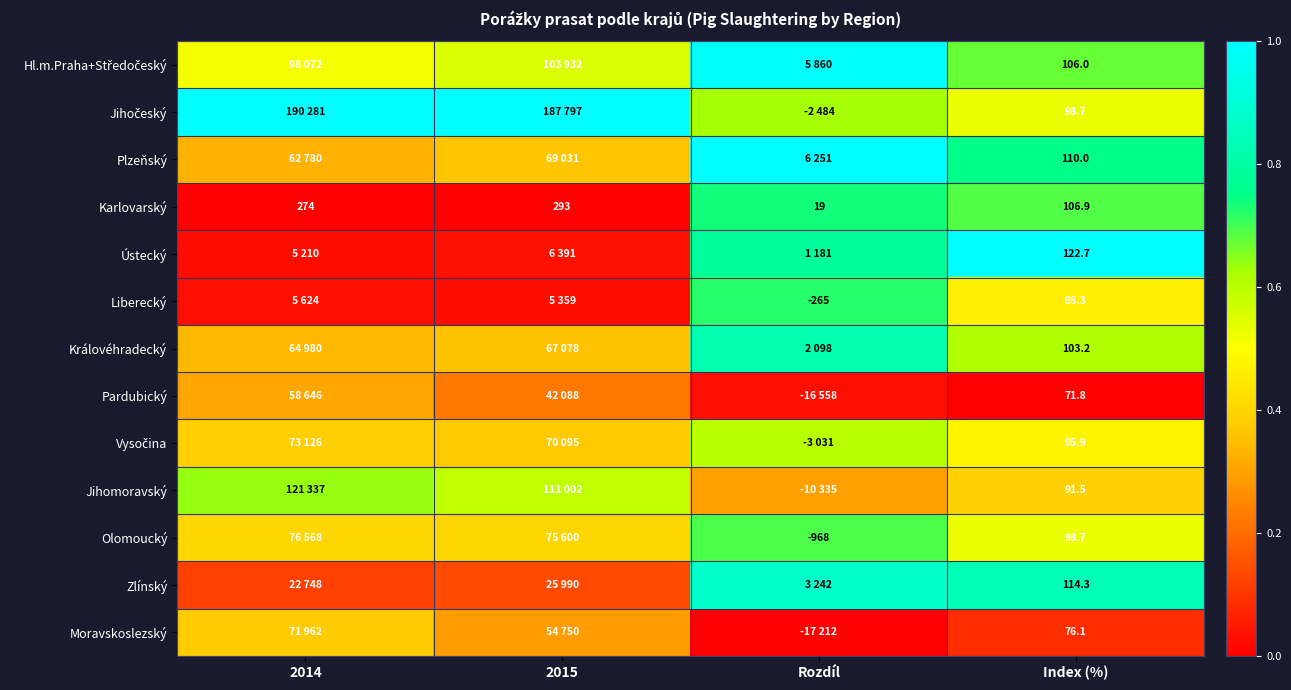

The value of Zlínský at Index (%) is 1.3. True or false?

False